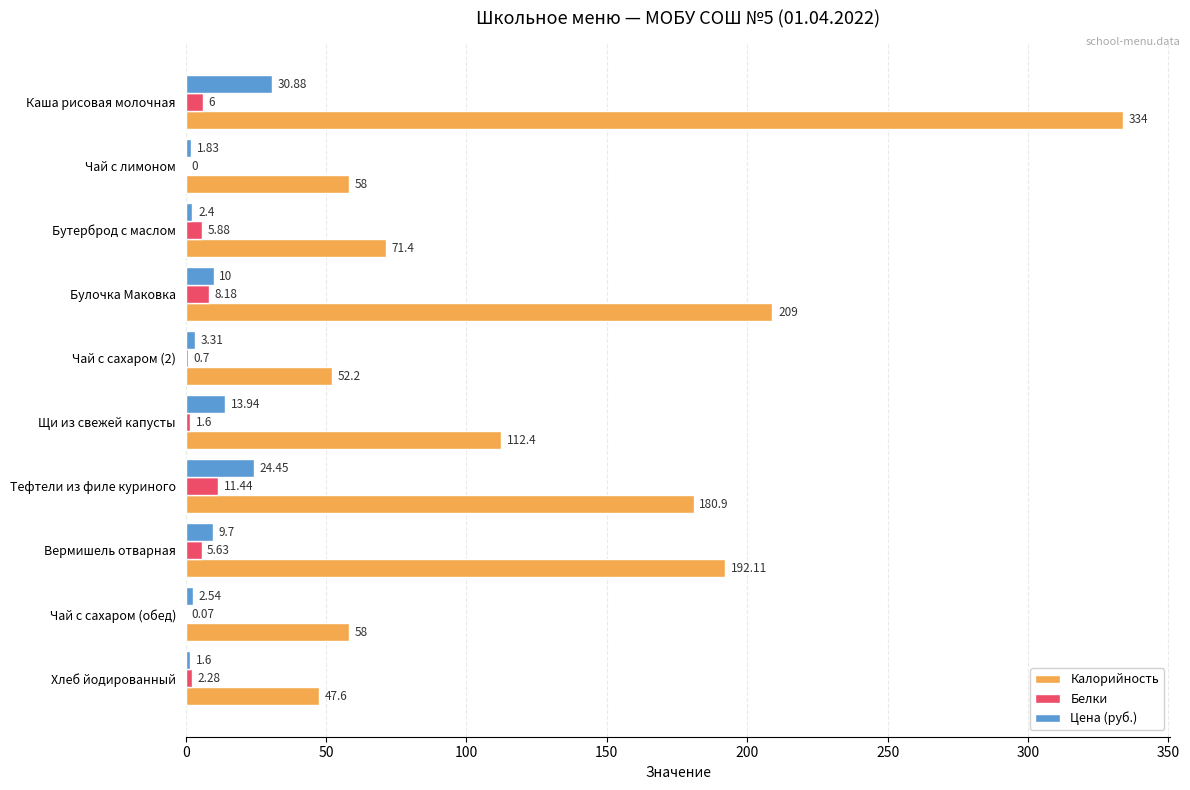

What is the sum of the Цена (руб.) values at Бутерброд с маслом and Вермишель отварная?

12.1